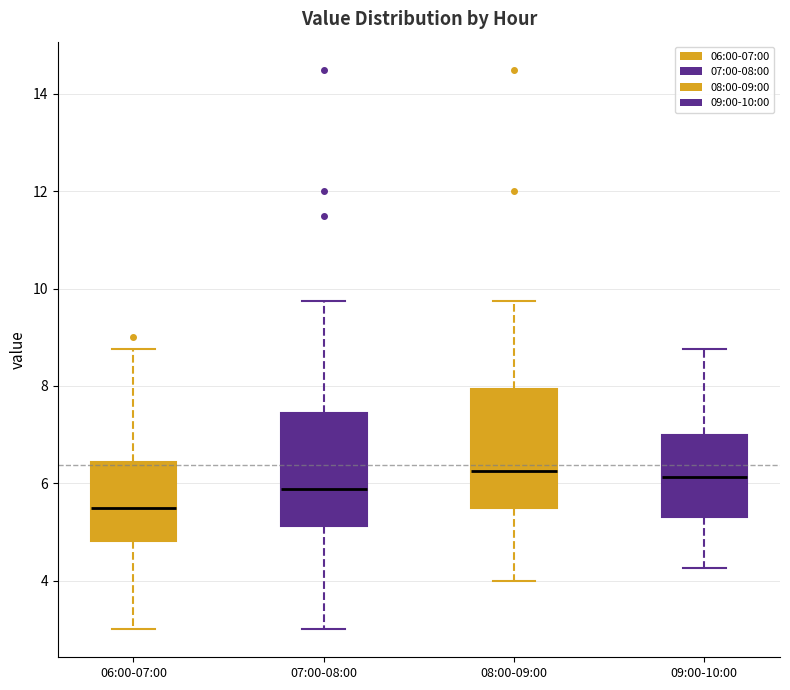

Reading left to right, read every box against the y-axis: the position of its median line, the range the box covers, and the ends of its whiskers. The values are not printed on the chart, so give them approximately, as read against the axis.

06:00-07:00: median 5.6, box 4.8 to 6.4, whiskers 3.0 to 8.8
07:00-08:00: median 5.8, box 5.2 to 7.4, whiskers 3.0 to 9.8
08:00-09:00: median 6.2, box 5.6 to 8.0, whiskers 4.0 to 9.8
09:00-10:00: median 6.2, box 5.4 to 7.0, whiskers 4.2 to 8.8